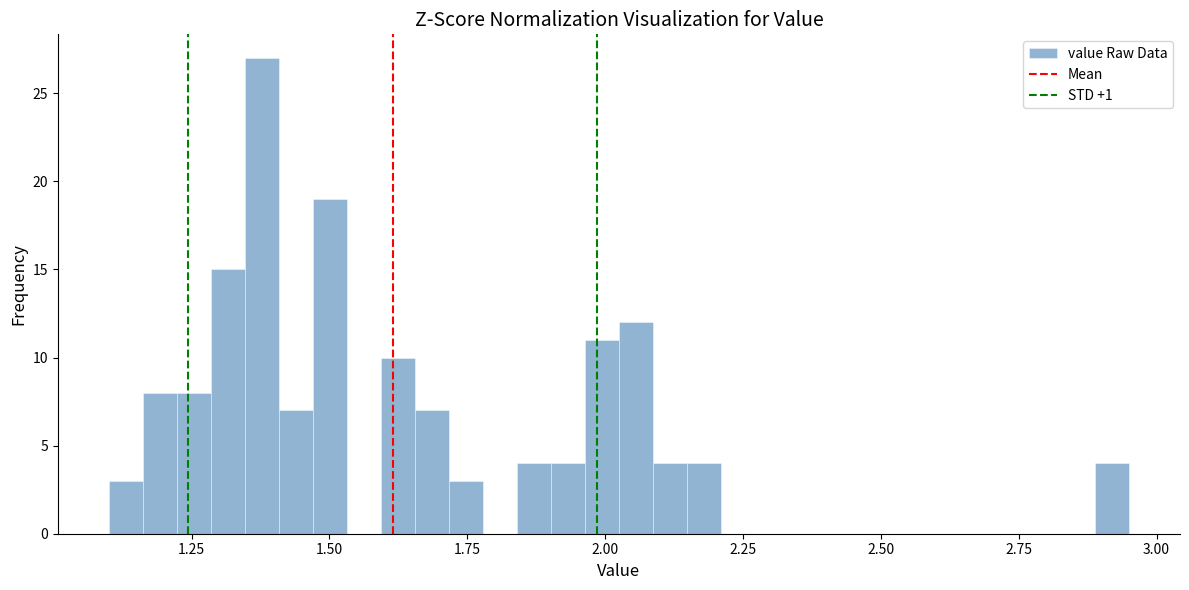

Around what value on the x-axis is the tallest bar? Give the approximate position of its centre, as read against the axis.

1.40